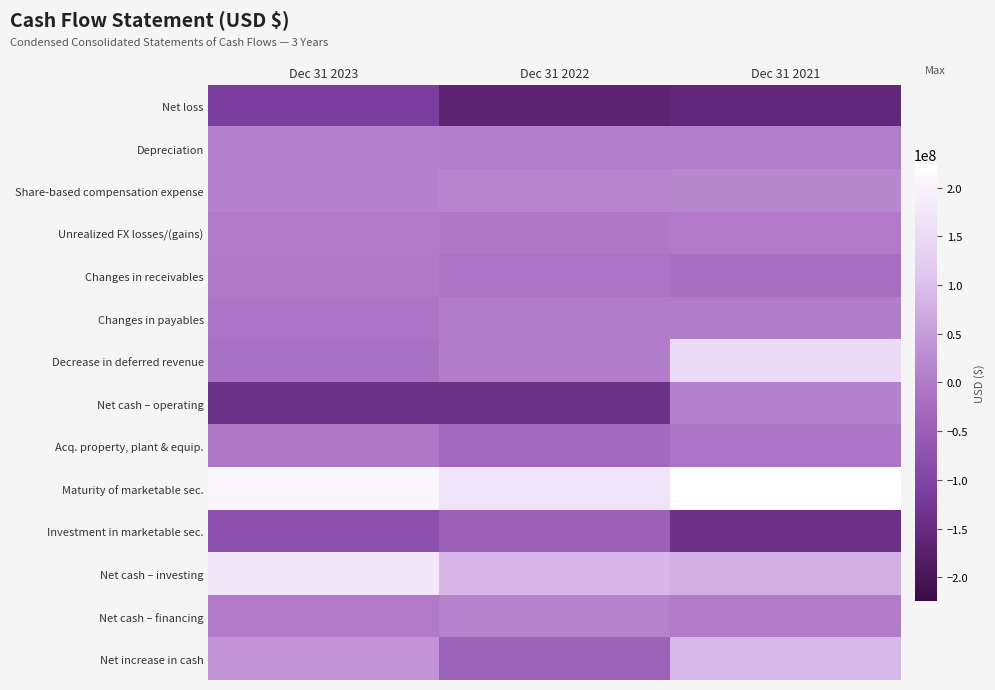

How many categories are shown in the chart?

3